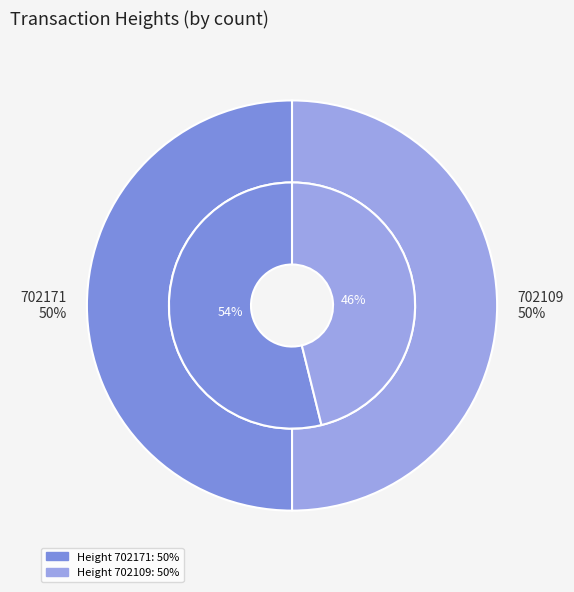

Which slice is the smallest?

702109